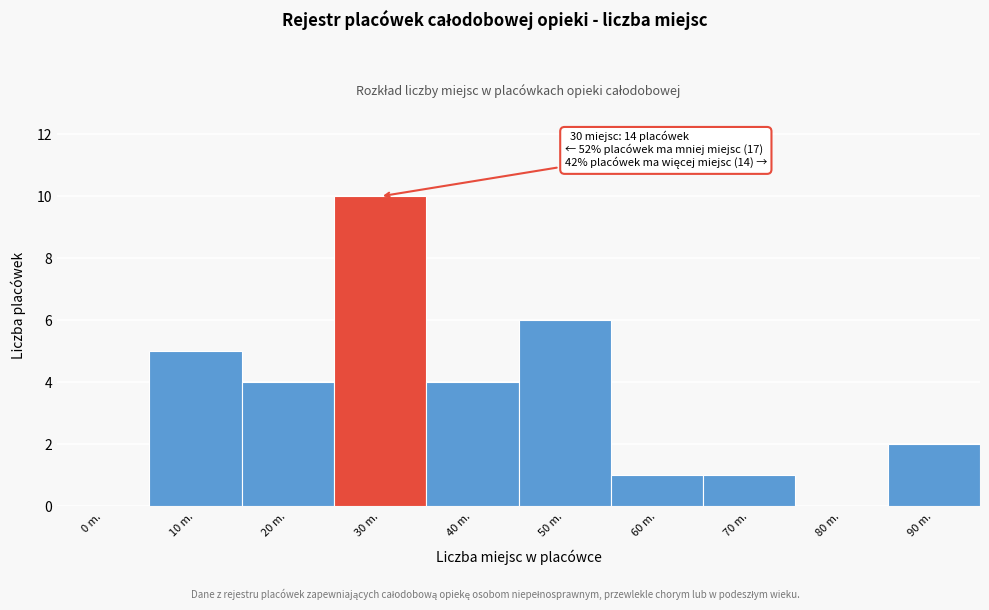

Reading left to right, extract all data points from this chart.

0 m.=0	10 m.=5	20 m.=4	30 m.=10	40 m.=4	50 m.=6	60 m.=1	70 m.=1	80 m.=0	90 m.=2